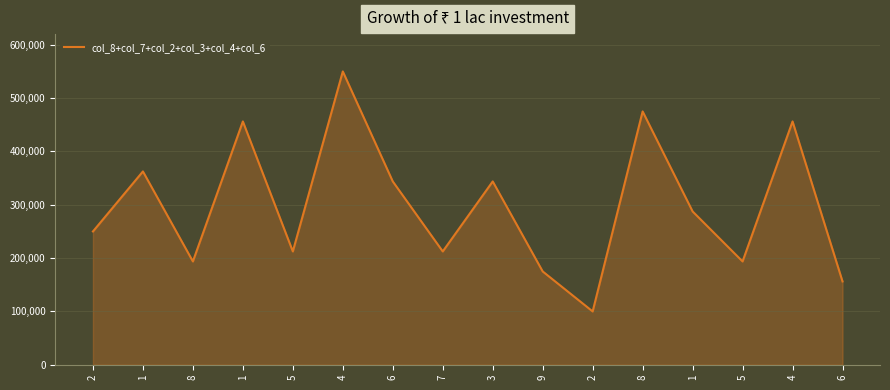

How many interior local peaks (higher than both neighbors) does the data have?

6